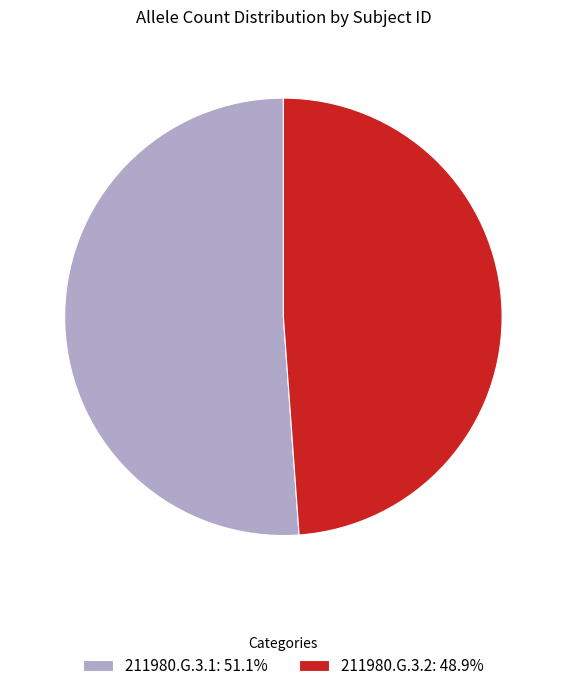

How many slices are in this pie chart?

2